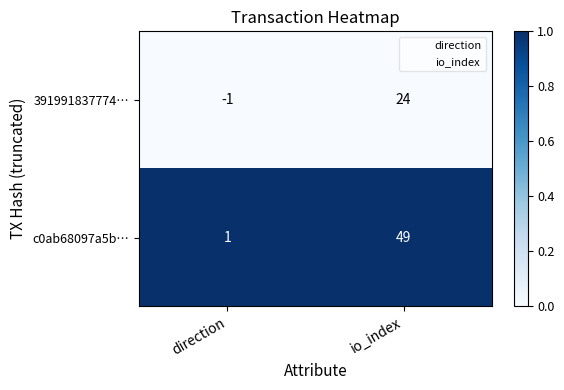

Which category has the highest value across all series?

io_index